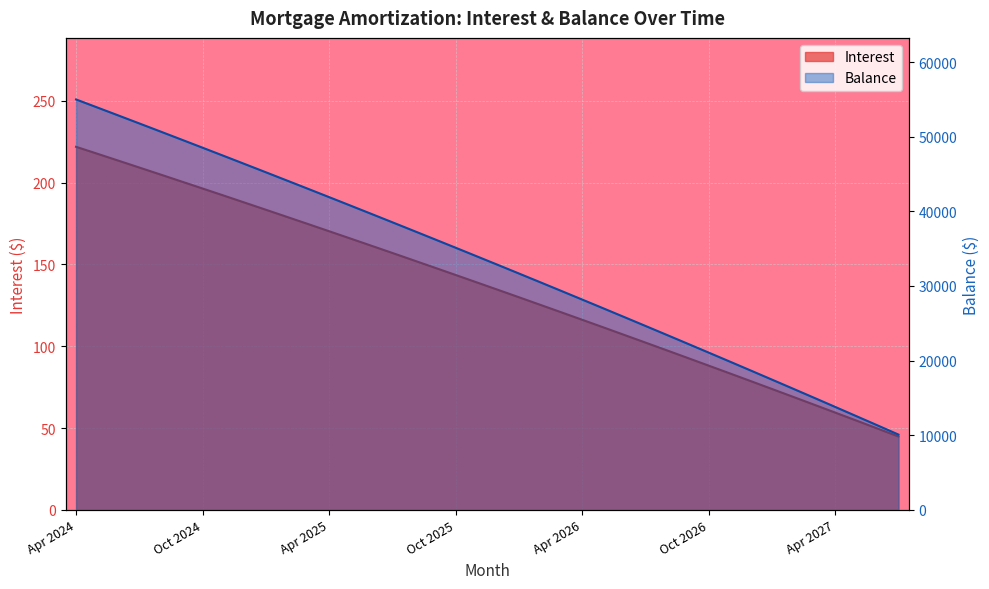

Rank the series by their maximum value, from lowest to highest.

Interest, Balance